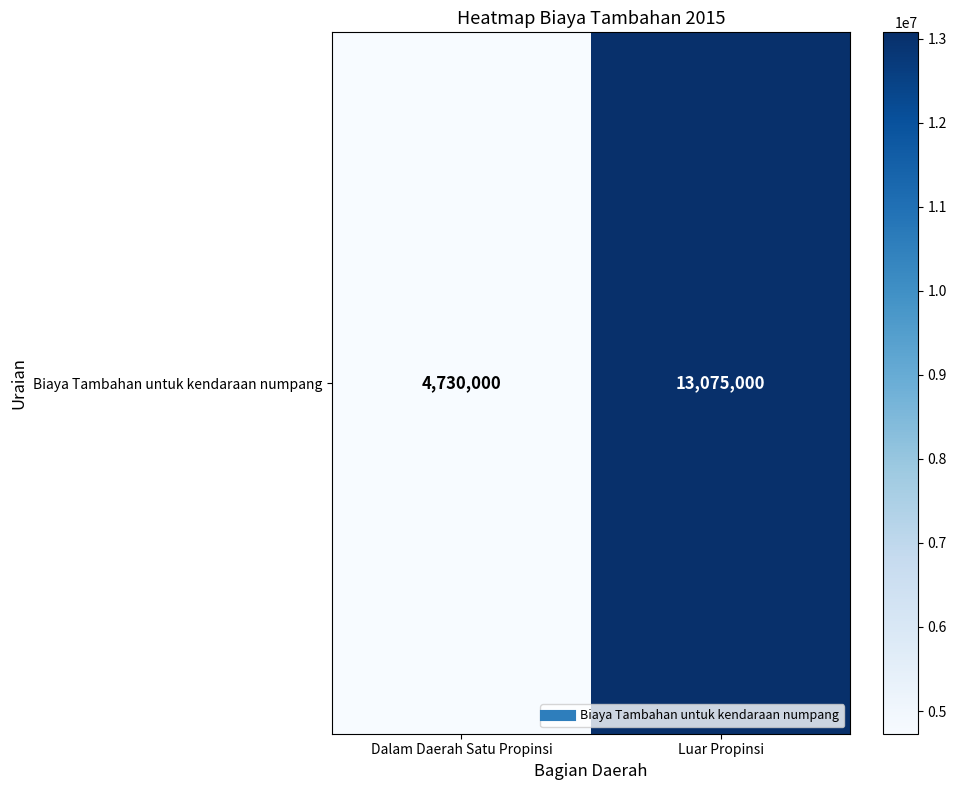

What is the sum of the values at Dalam Daerah Satu Propinsi and Luar Propinsi?

17805000